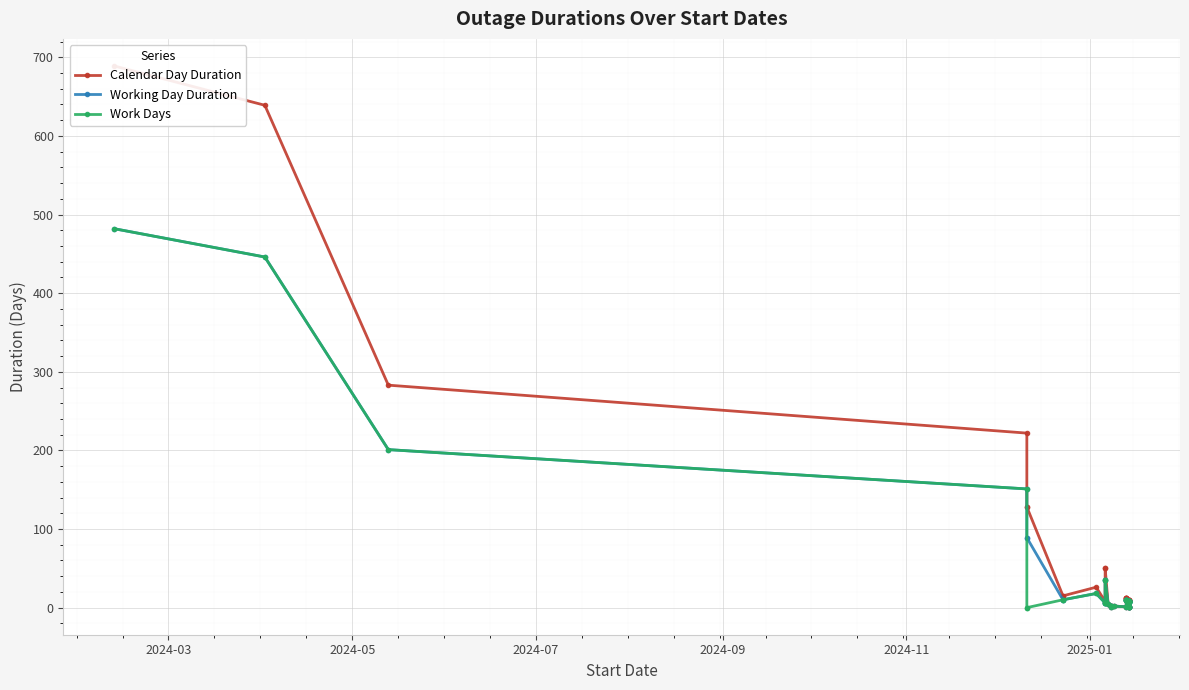

True or false: Work Days and Calendar Day Duration cross at least once.

False